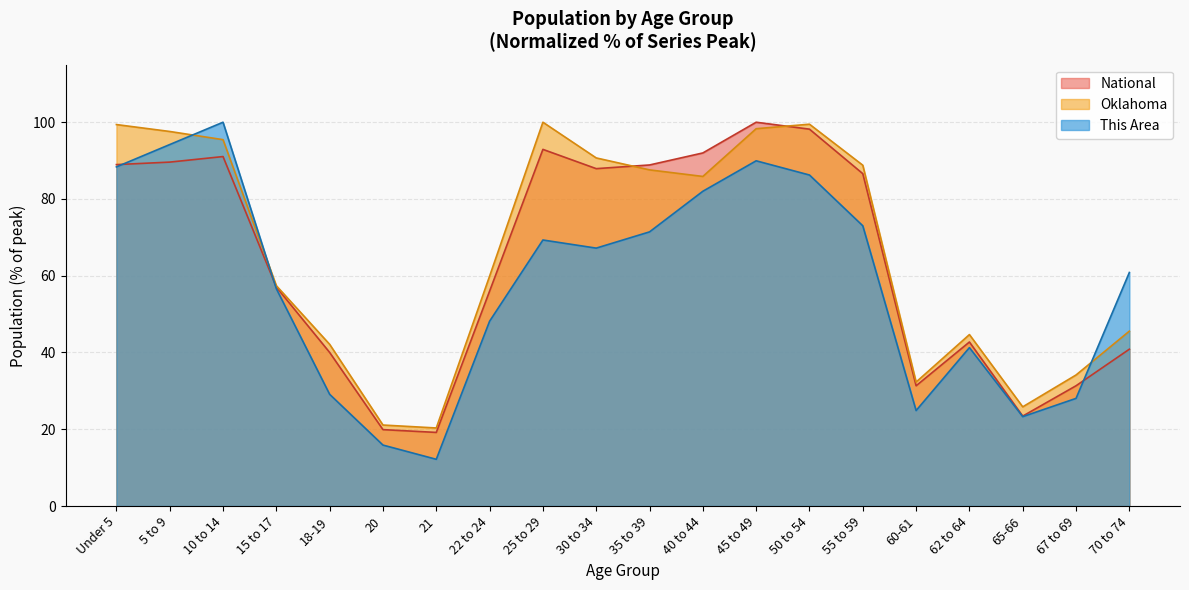

What is the difference between the maximum and second lowest values in the This Area series?

84.1